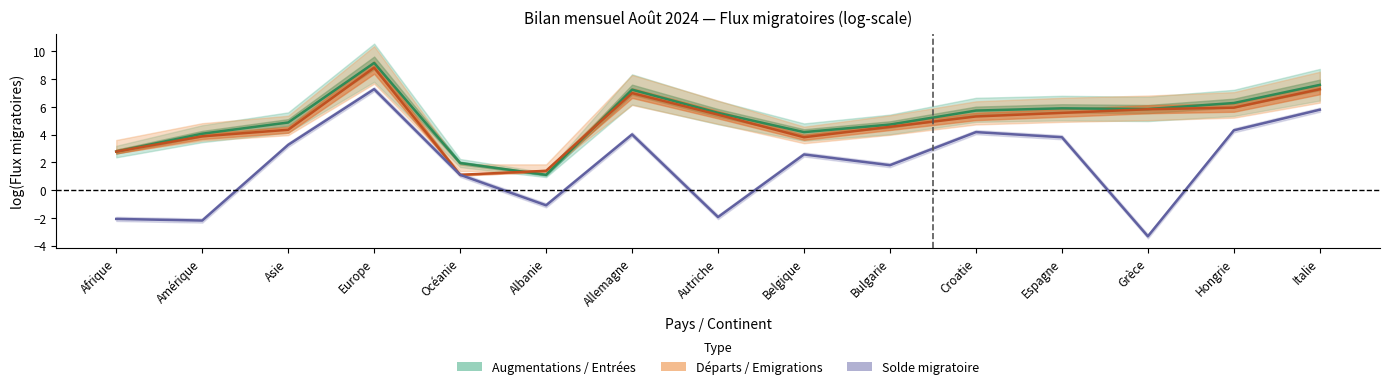

True or false: Emigrations effectives has a value of 9.8 at Grèce.

False